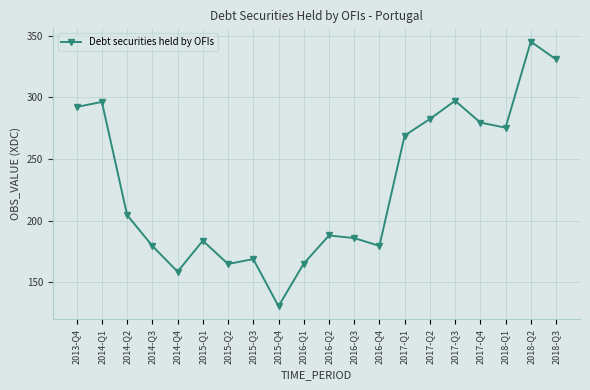

The chart shows a value of 66.9 at 2015-Q1. True or false?

False